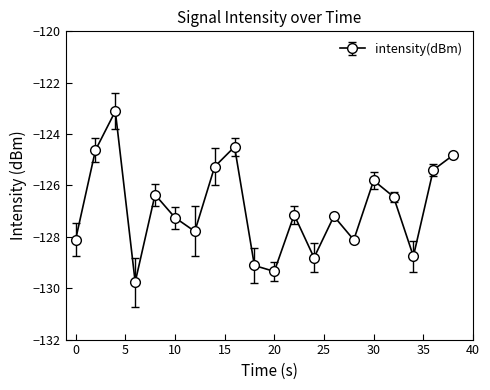

How many points are lower than both their immediate neighbors (excluding endpoints)?

6